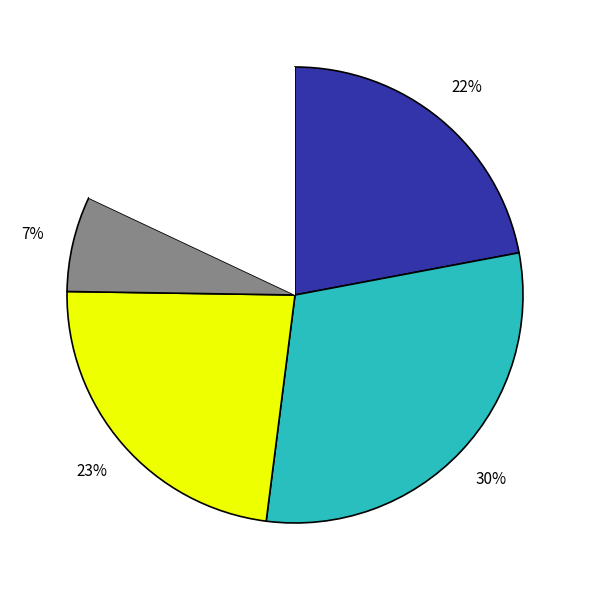

To the nearest percent, what is the average slice percentage?

20%